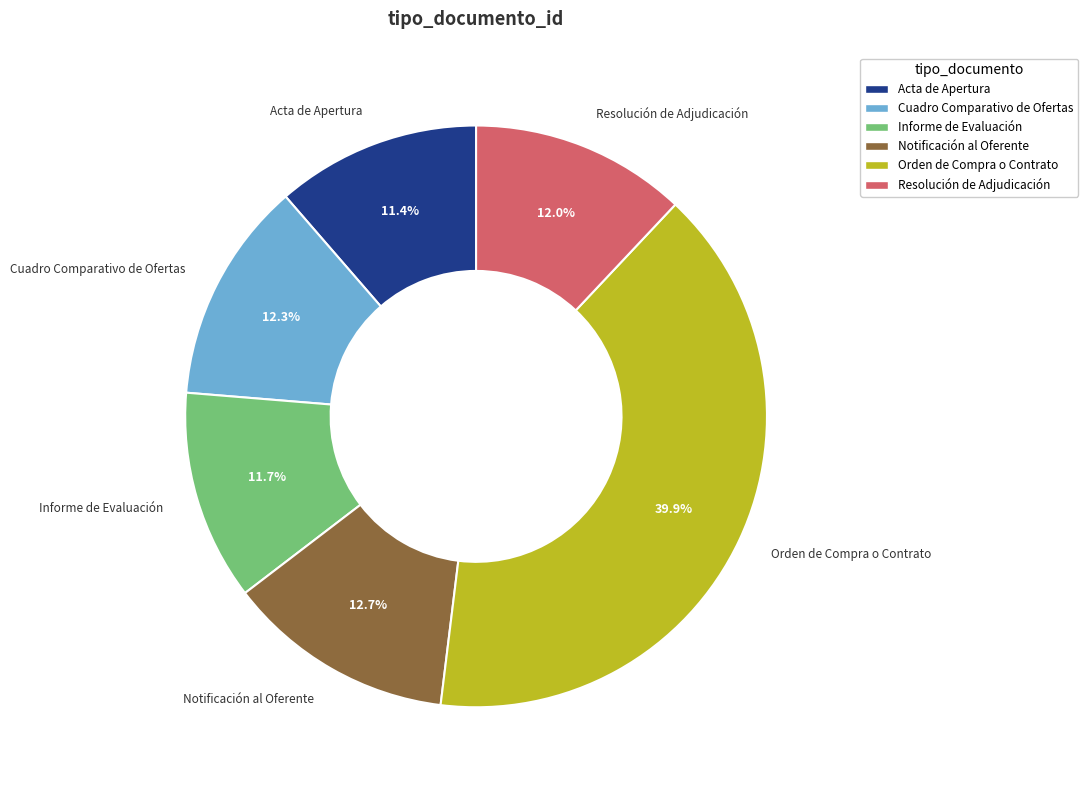

How many segments does this pie chart have?

6